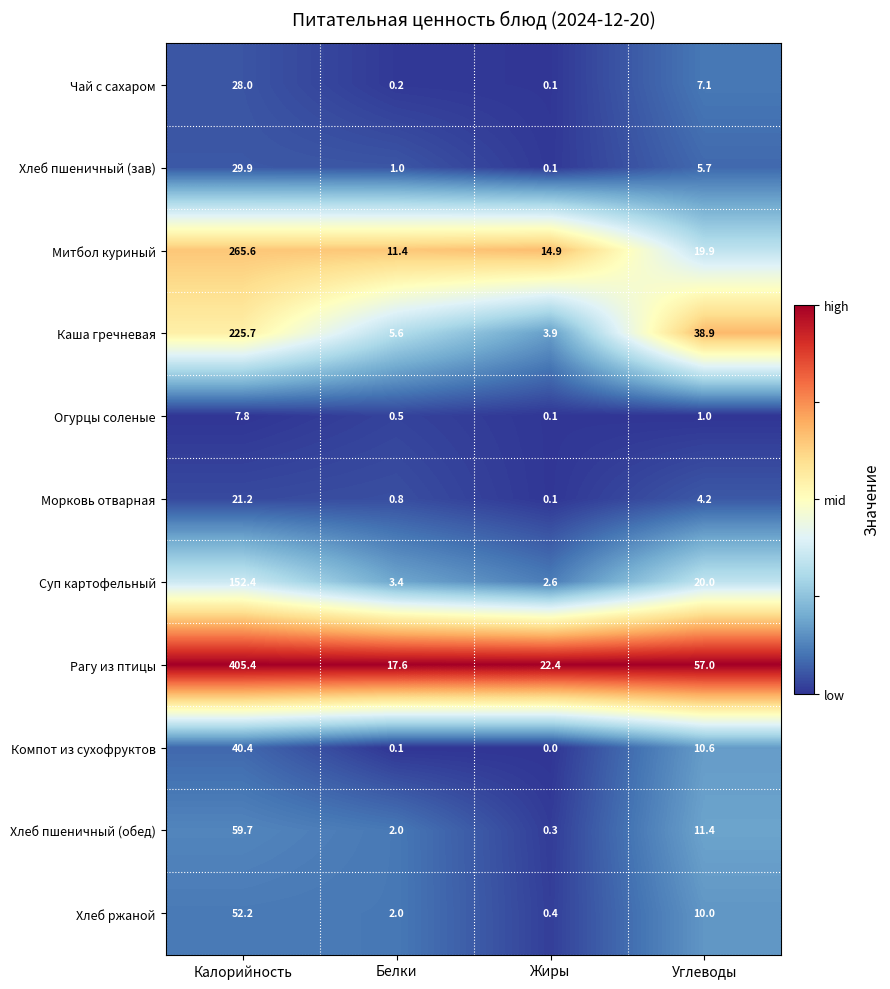

Between Белки and Жиры, which series saw the biggest shift?

Рагу из птицы